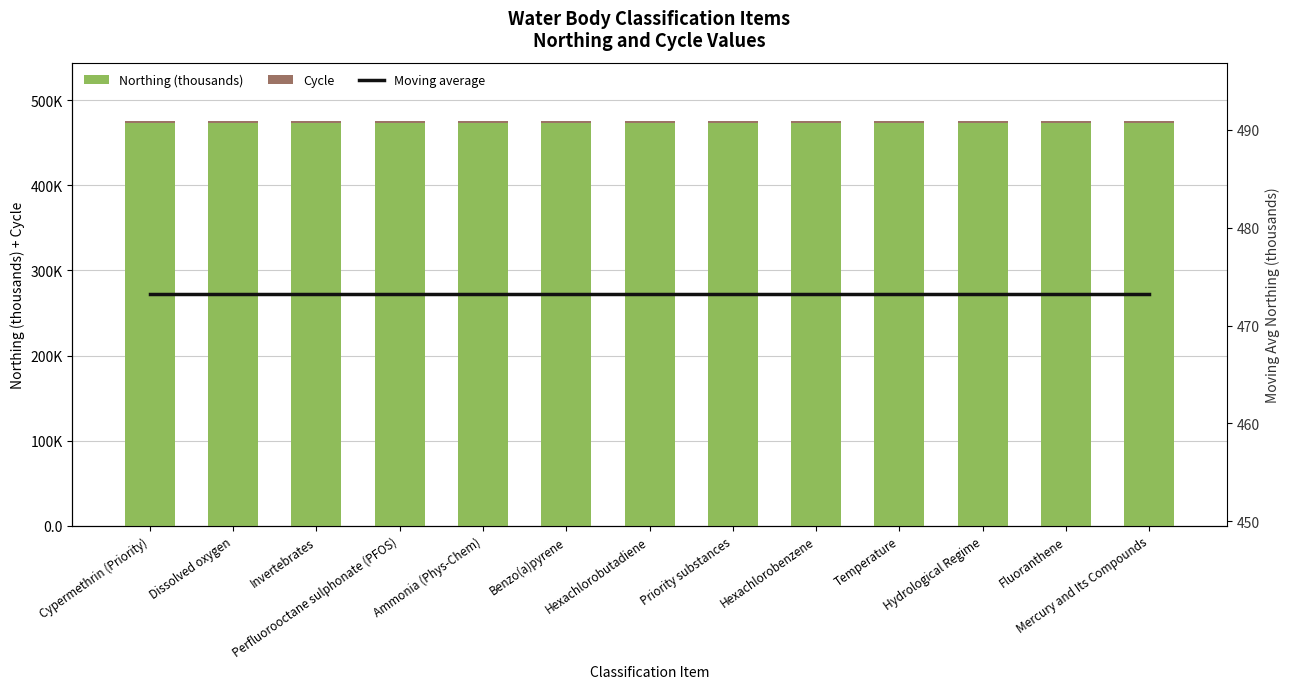

What is the difference between the highest and lowest values at Dissolved oxygen?

470.2